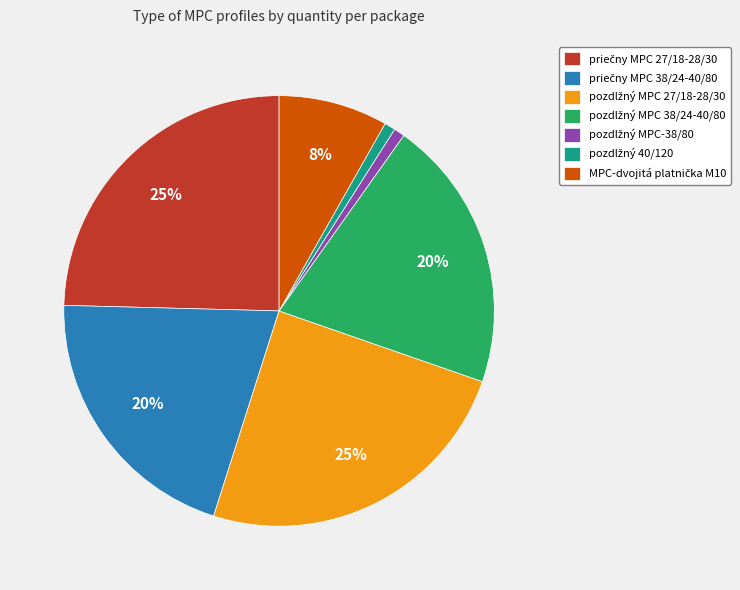

How many slices are in this pie chart?

7